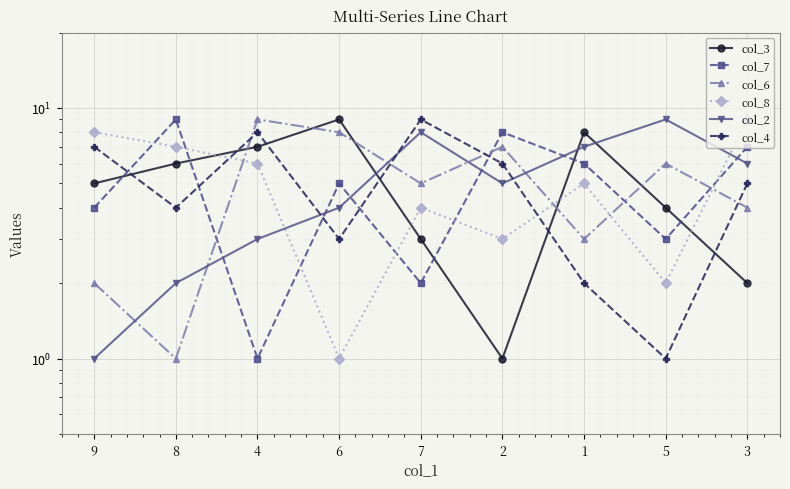

The col_6 series shows 1 at 1. True or false?

False